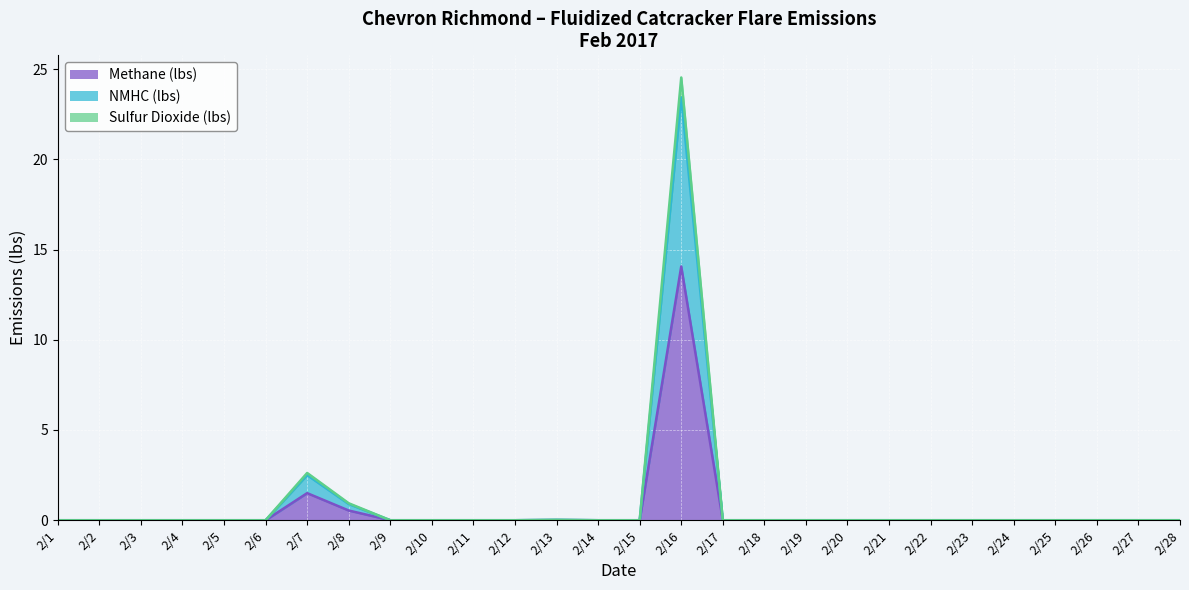

How many series are shown in this chart?

3